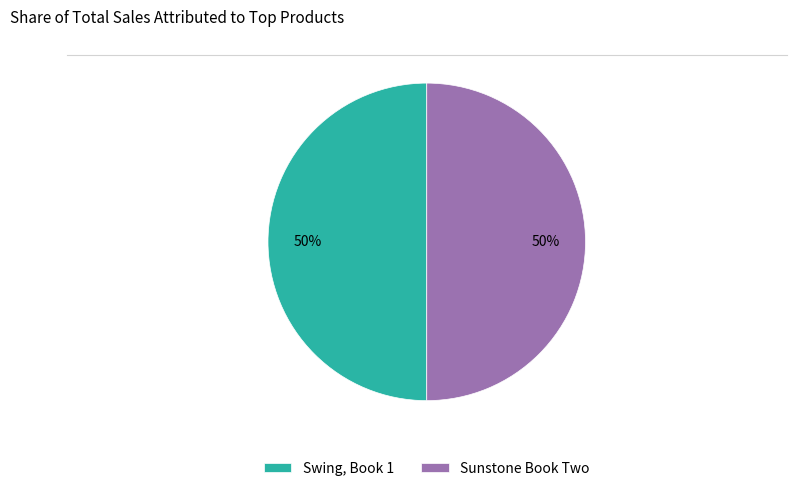

True or false: Sunstone Book Two accounts for 50% of the total.

True